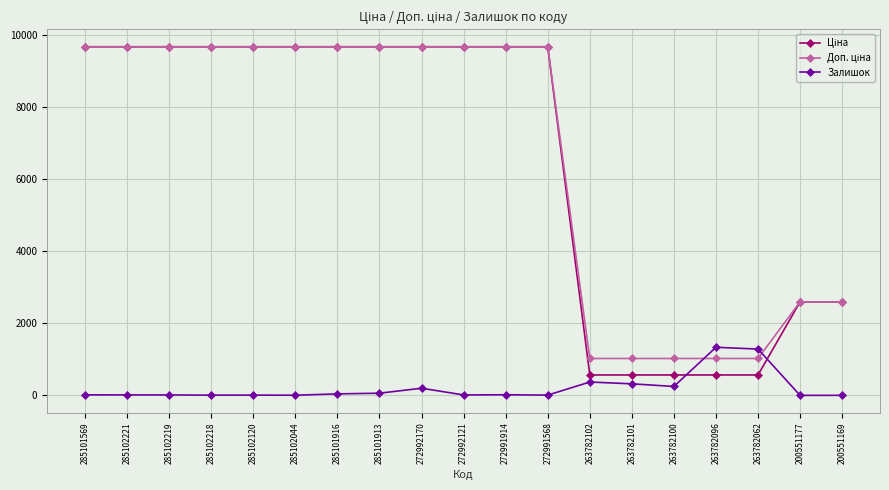

What is the maximum value shown in the chart?

9664.7